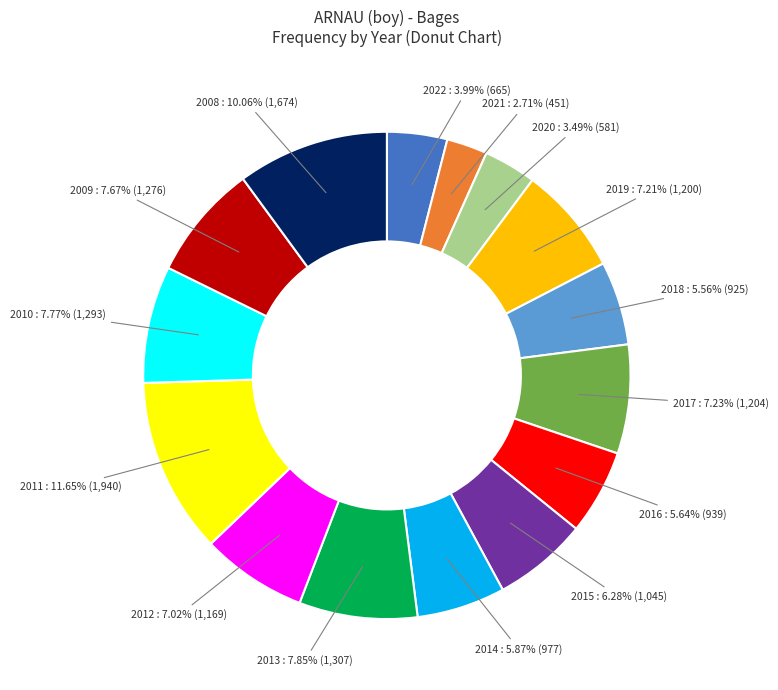

Is there a majority slice in this chart?

No